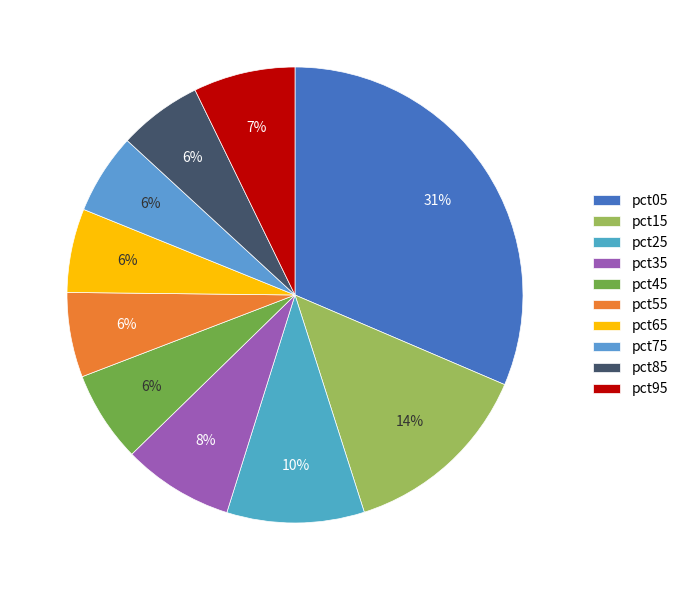

Which has a higher value, pct45 or pct05?

pct05